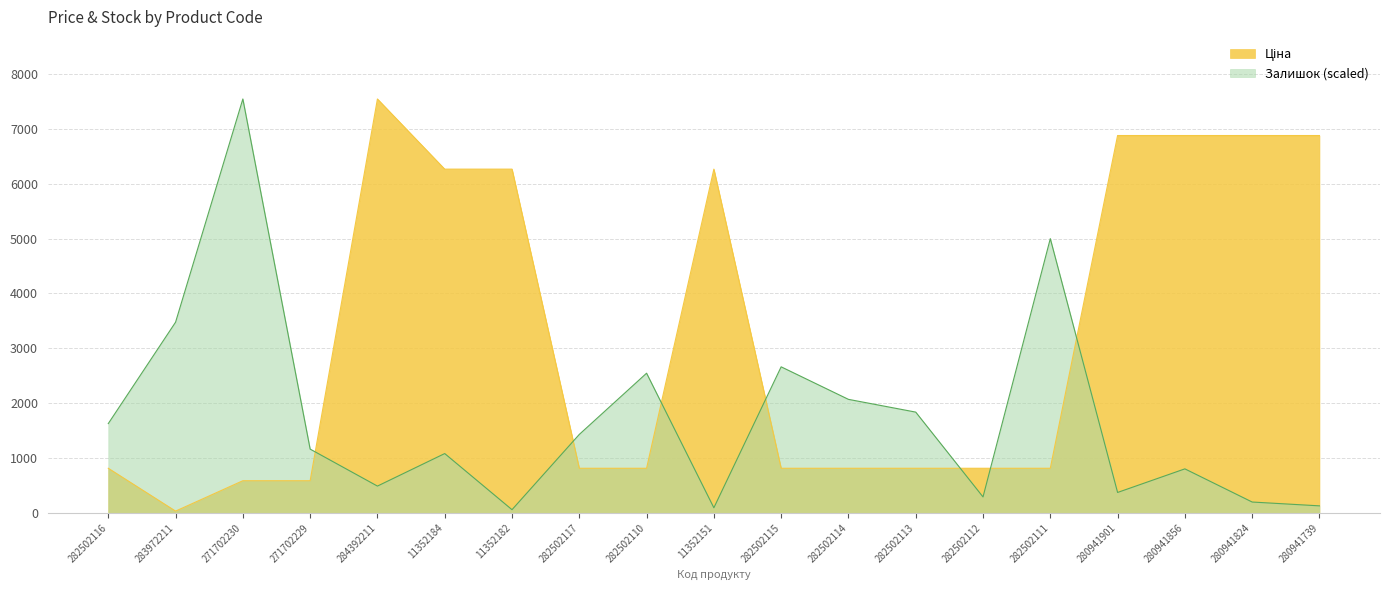

True or false: Ціна and Залишок cross at least once.

True